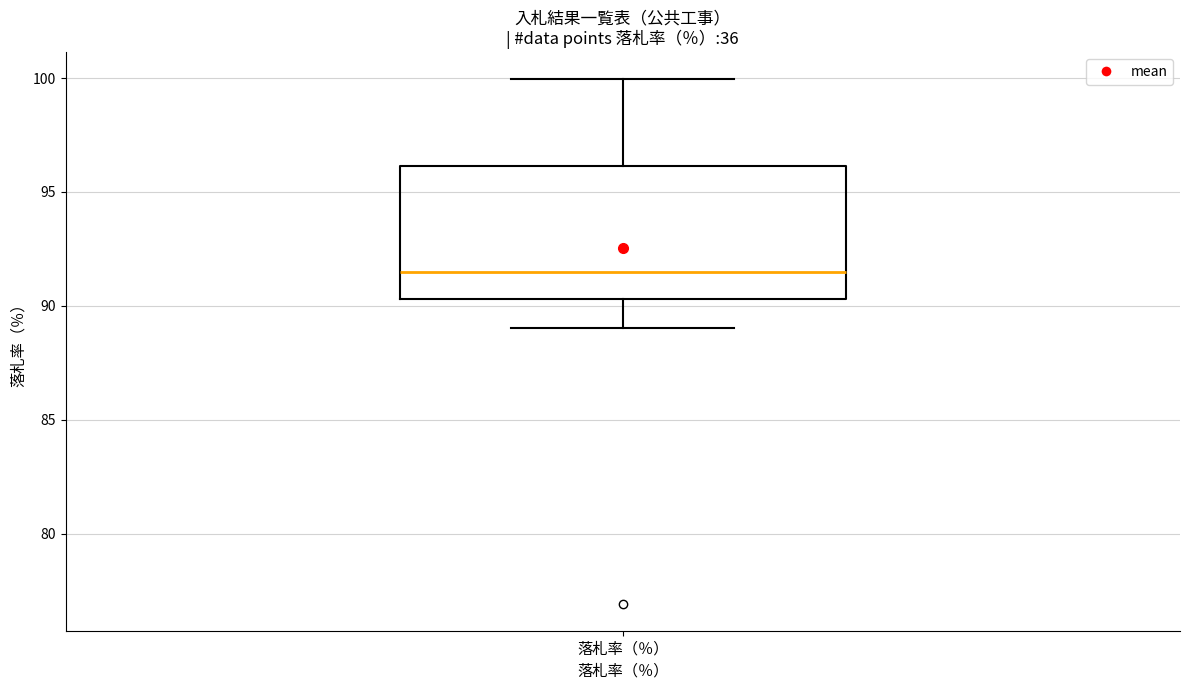

Where does the lower whisker of the box for 落札率（％） end on the y-axis? The values are not printed on the chart, so give them approximately, as read against the axis.

89.0